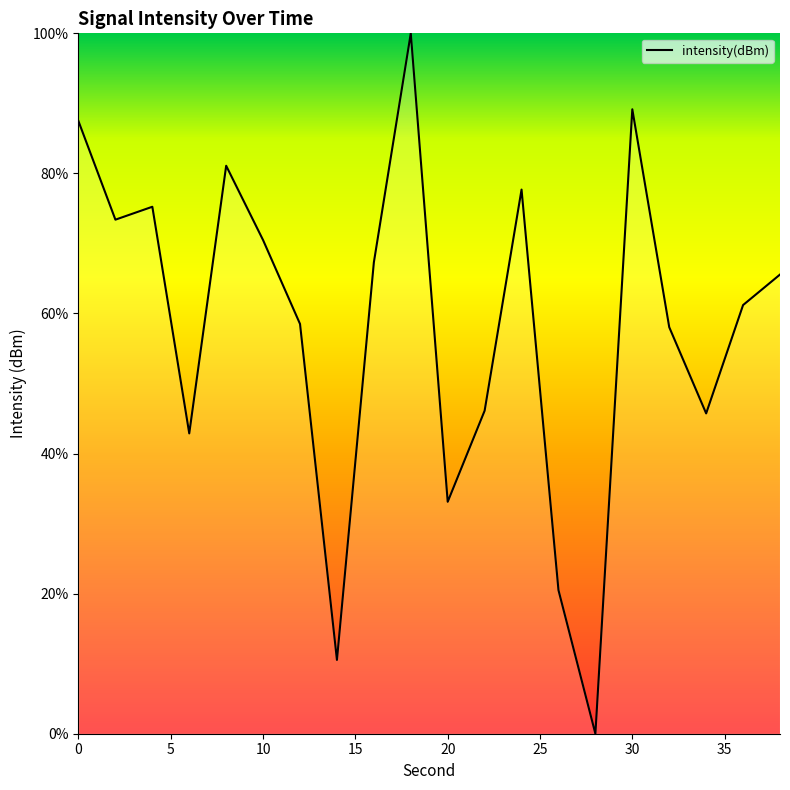

What is the greatest value displayed?

100.0